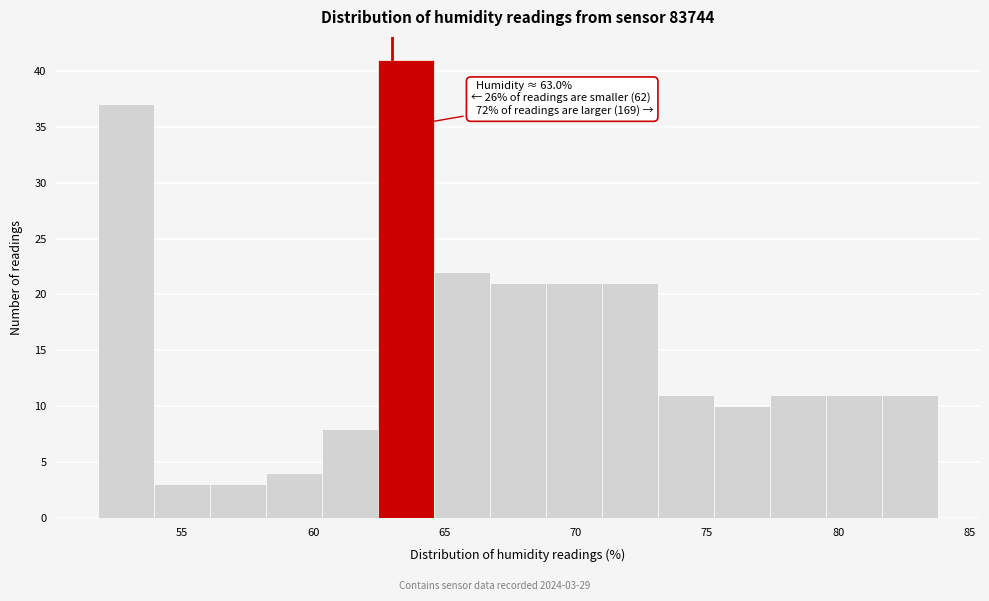

Over which range of the x-axis is the bar tallest?

62.5 to 64.5